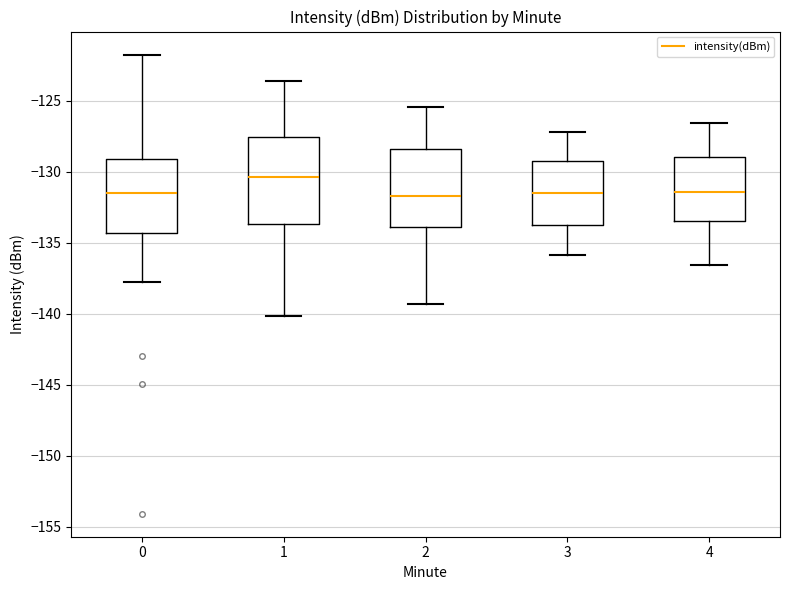

Reading left to right, transcribe this box plot: for each box, give where its median line is, the range the box spans, and where its two whiskers end, as read against the y-axis. The values are not printed on the chart, so give them approximately, as read against the axis.

0: median -131.5, box -134.5 to -129.0, whiskers -138.0 to -121.5
1: median -130.5, box -133.5 to -127.5, whiskers -140.0 to -123.5
2: median -131.5, box -134.0 to -128.5, whiskers -139.5 to -125.5
3: median -131.5, box -134.0 to -129.5, whiskers -136.0 to -127.0
4: median -131.5, box -133.5 to -129.0, whiskers -136.5 to -126.5